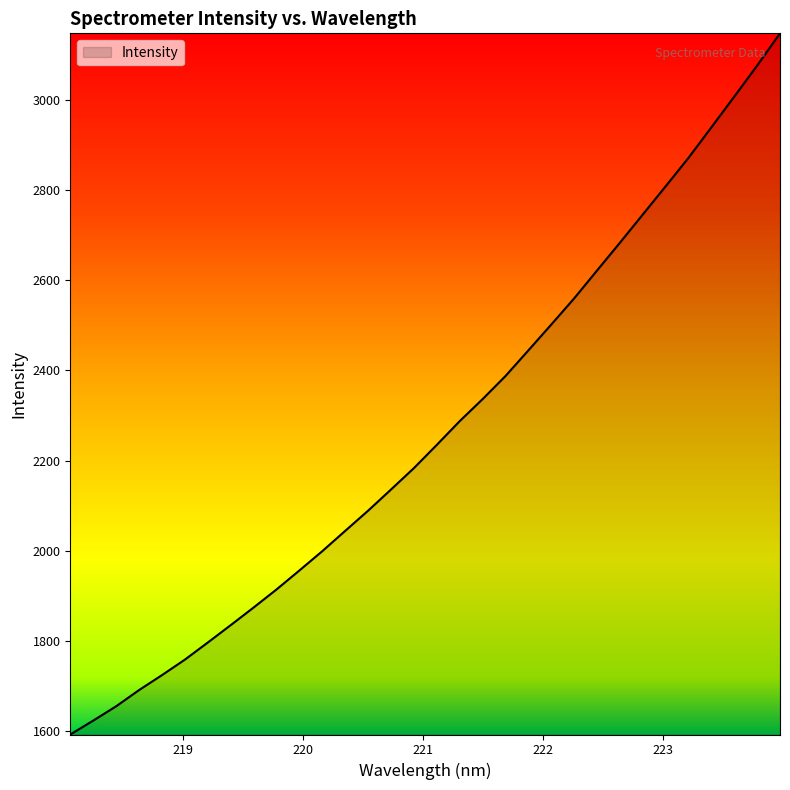

What is the difference between the maximum and minimum values?

1553.9